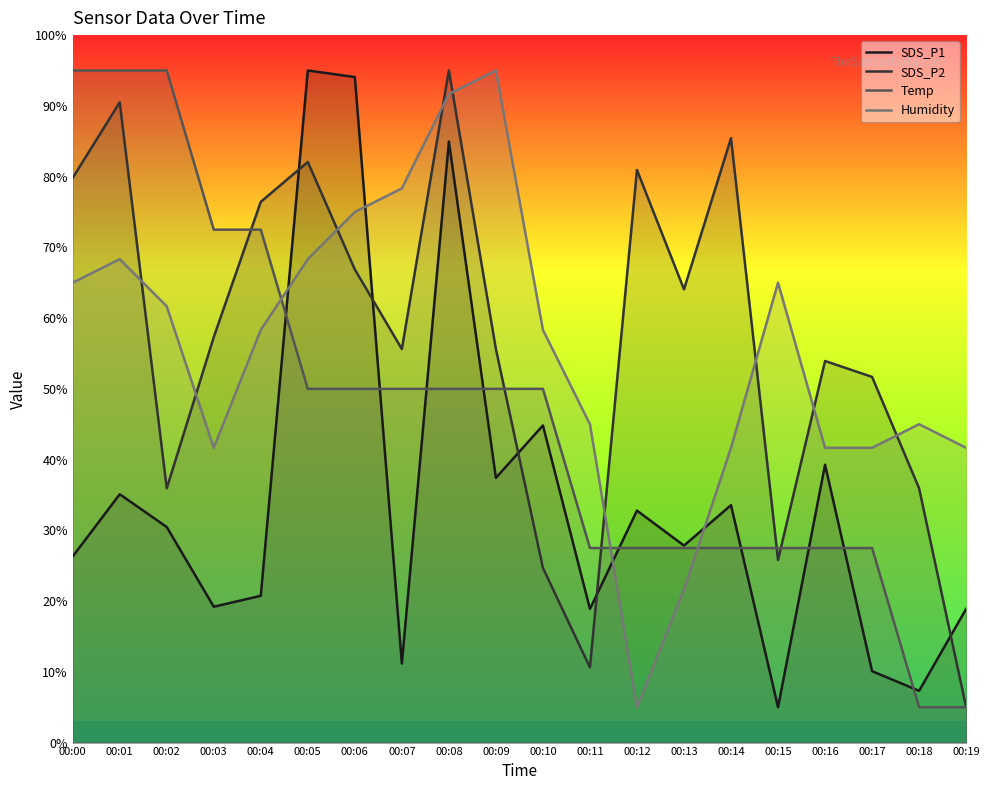

Count the number of categories in the chart.

20